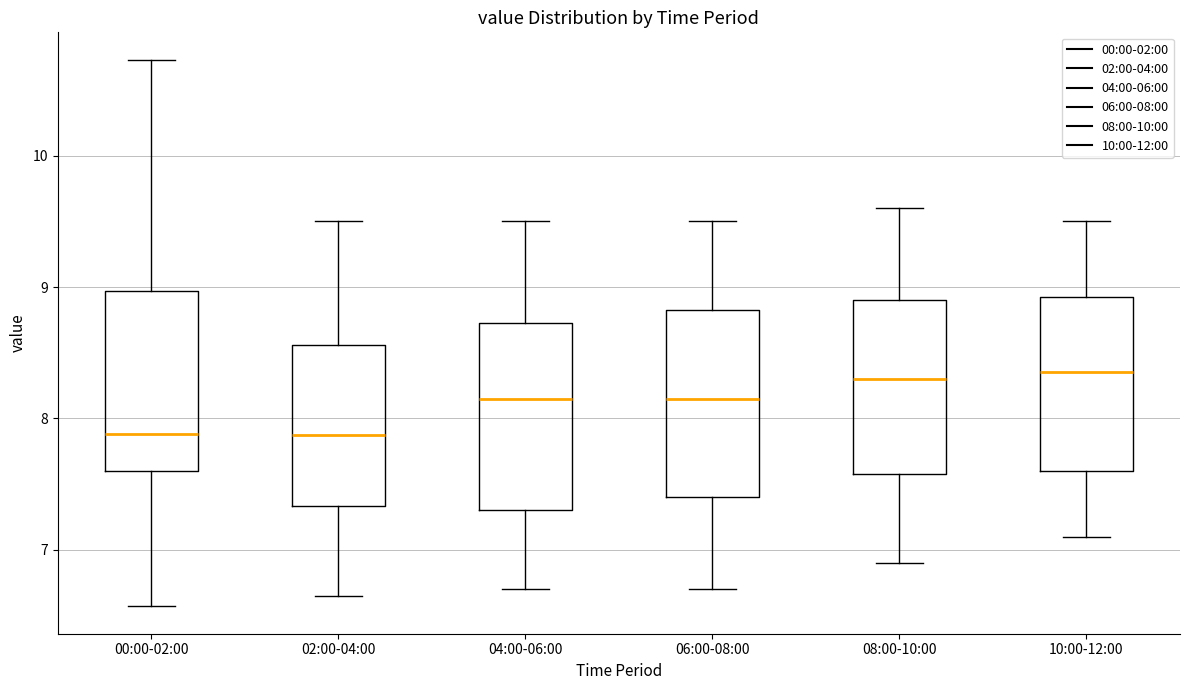

Reading left to right, transcribe this box plot: for each box, give where its median line is, the range the box spans, and where its two whiskers end, as read against the y-axis. The values are not printed on the chart, so give them approximately, as read against the axis.

00:00-02:00: median 7.9, box 7.6 to 9.0, whiskers 6.6 to 10.7
02:00-04:00: median 7.9, box 7.3 to 8.6, whiskers 6.7 to 9.5
04:00-06:00: median 8.2, box 7.3 to 8.7, whiskers 6.7 to 9.5
06:00-08:00: median 8.2, box 7.4 to 8.8, whiskers 6.7 to 9.5
08:00-10:00: median 8.3, box 7.6 to 8.9, whiskers 6.9 to 9.6
10:00-12:00: median 8.4, box 7.6 to 8.9, whiskers 7.1 to 9.5